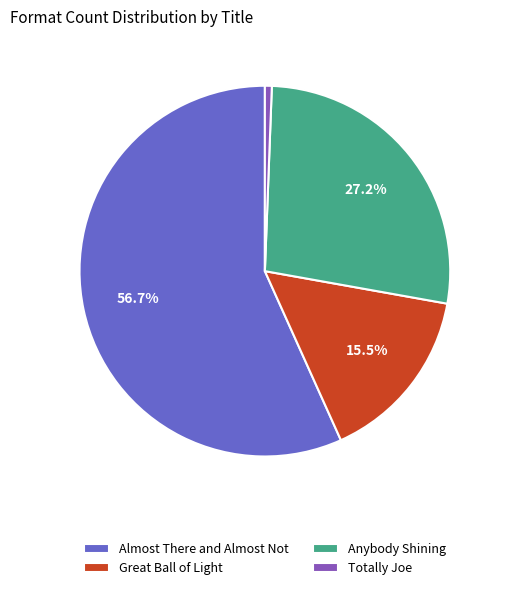

What percentage is NOT represented by Great Ball of Light?

84.5%